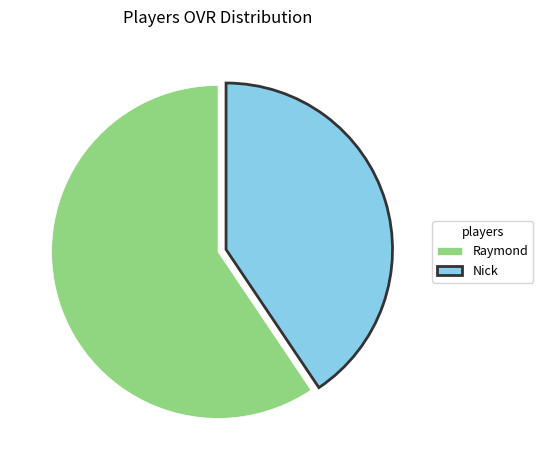

How many segments does this pie chart have?

2